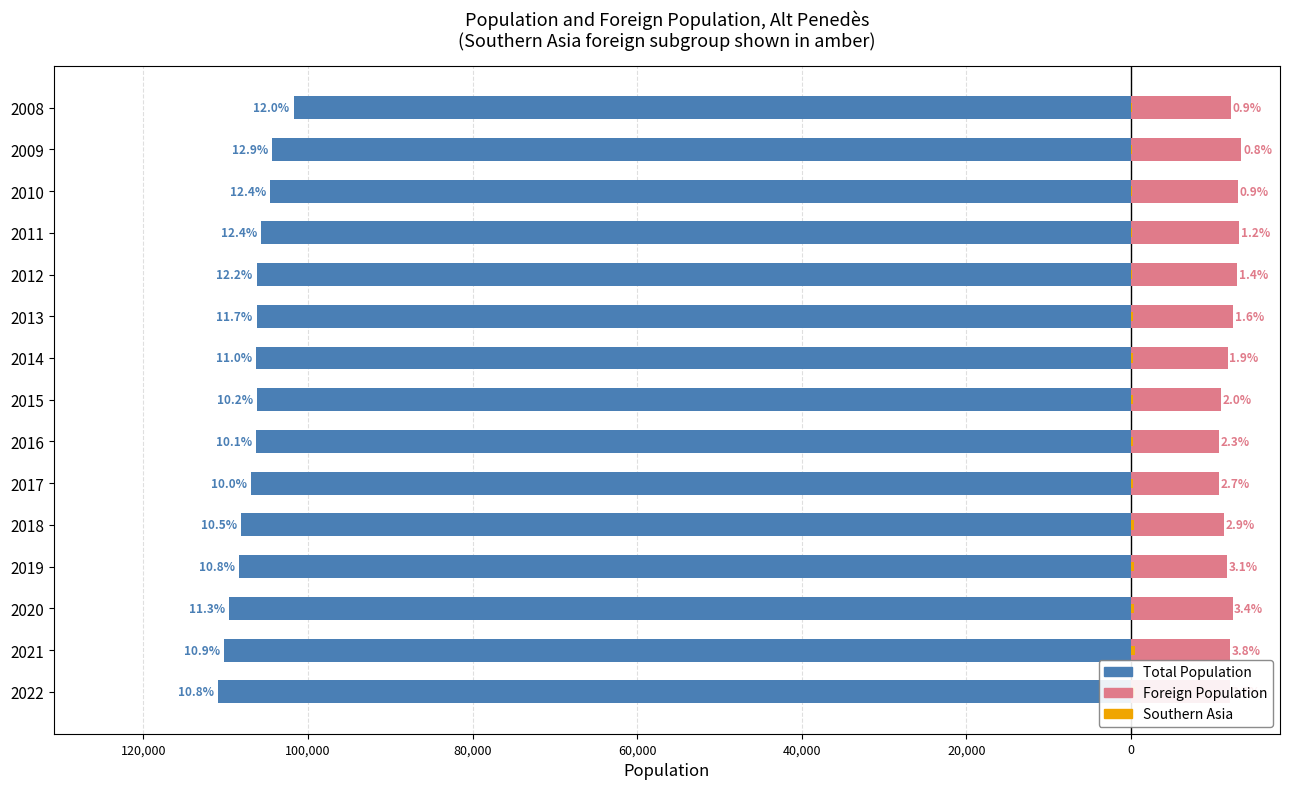

How many bars are there in each group?

3